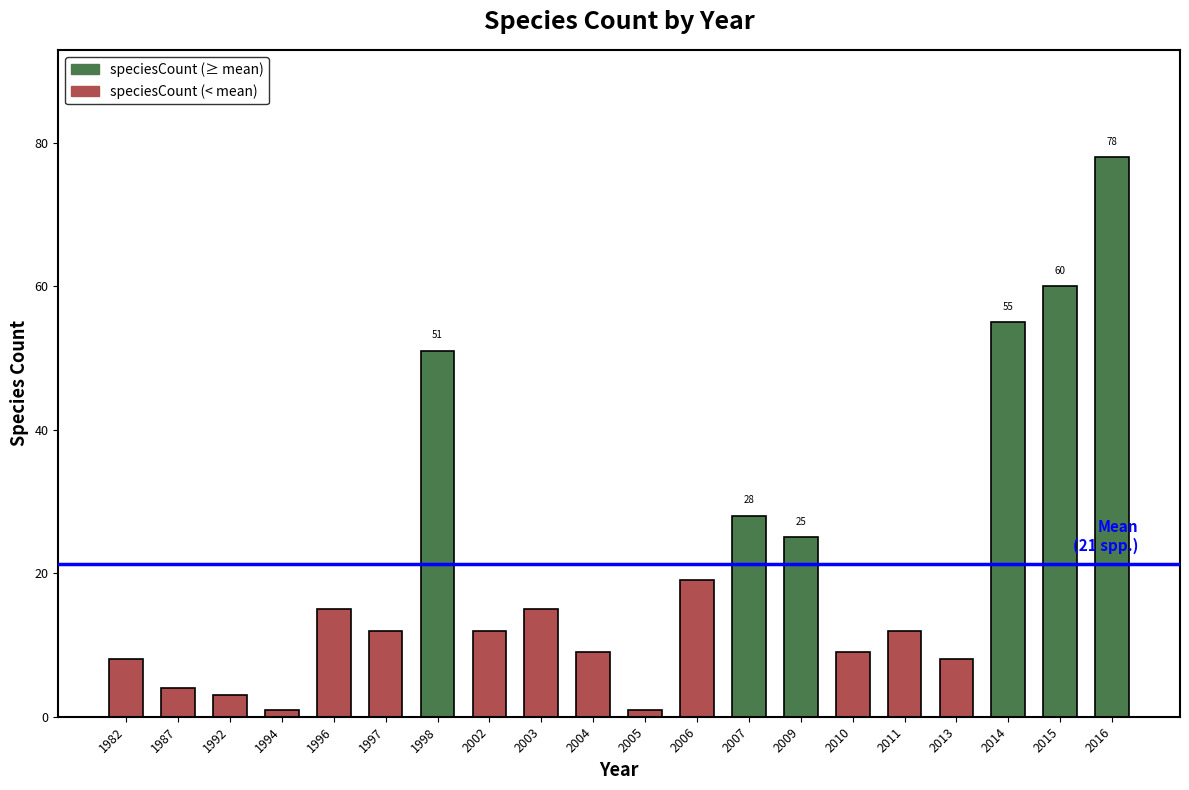

Where is the data nearest to the value 39?

2007